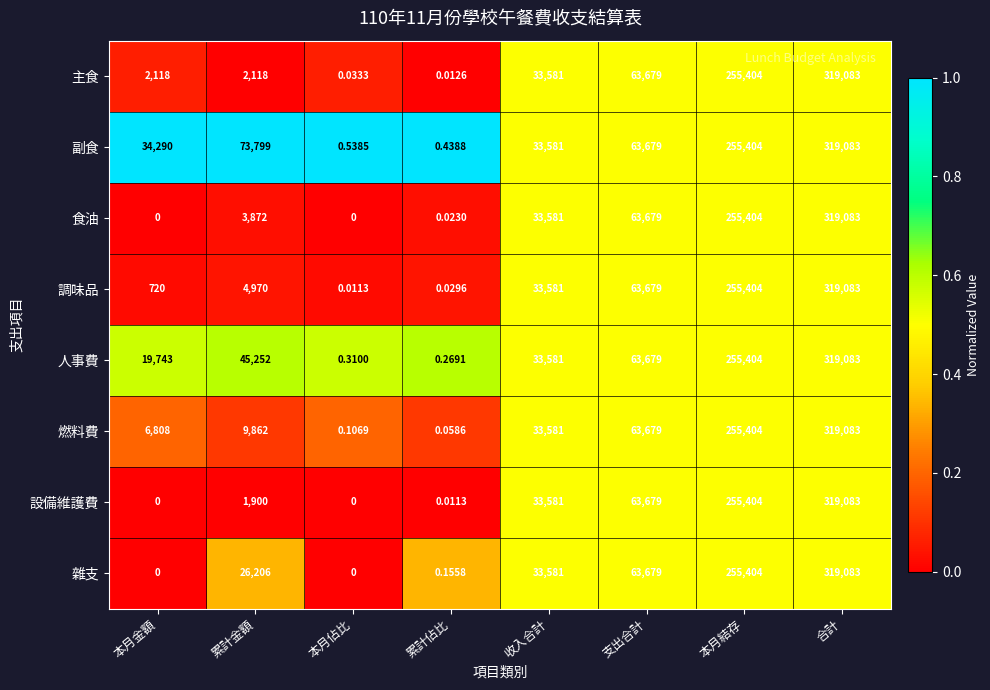

Which category has the lowest value in the 人事費 series?

累計佔比